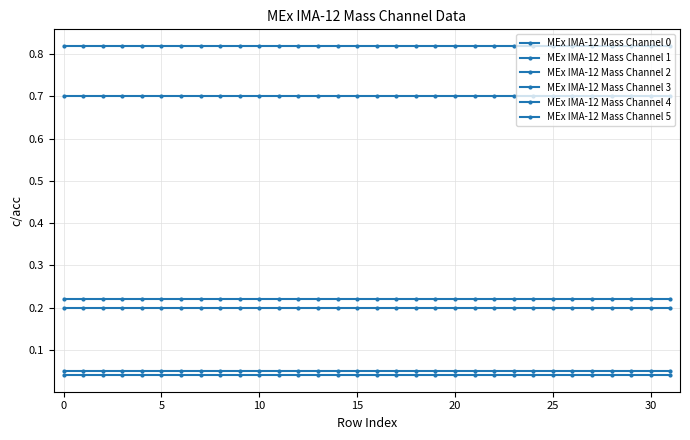

True or false: MEx IMA-12 Mass Channel 3 and MEx IMA-12 Mass Channel 0 intersect in this chart.

False